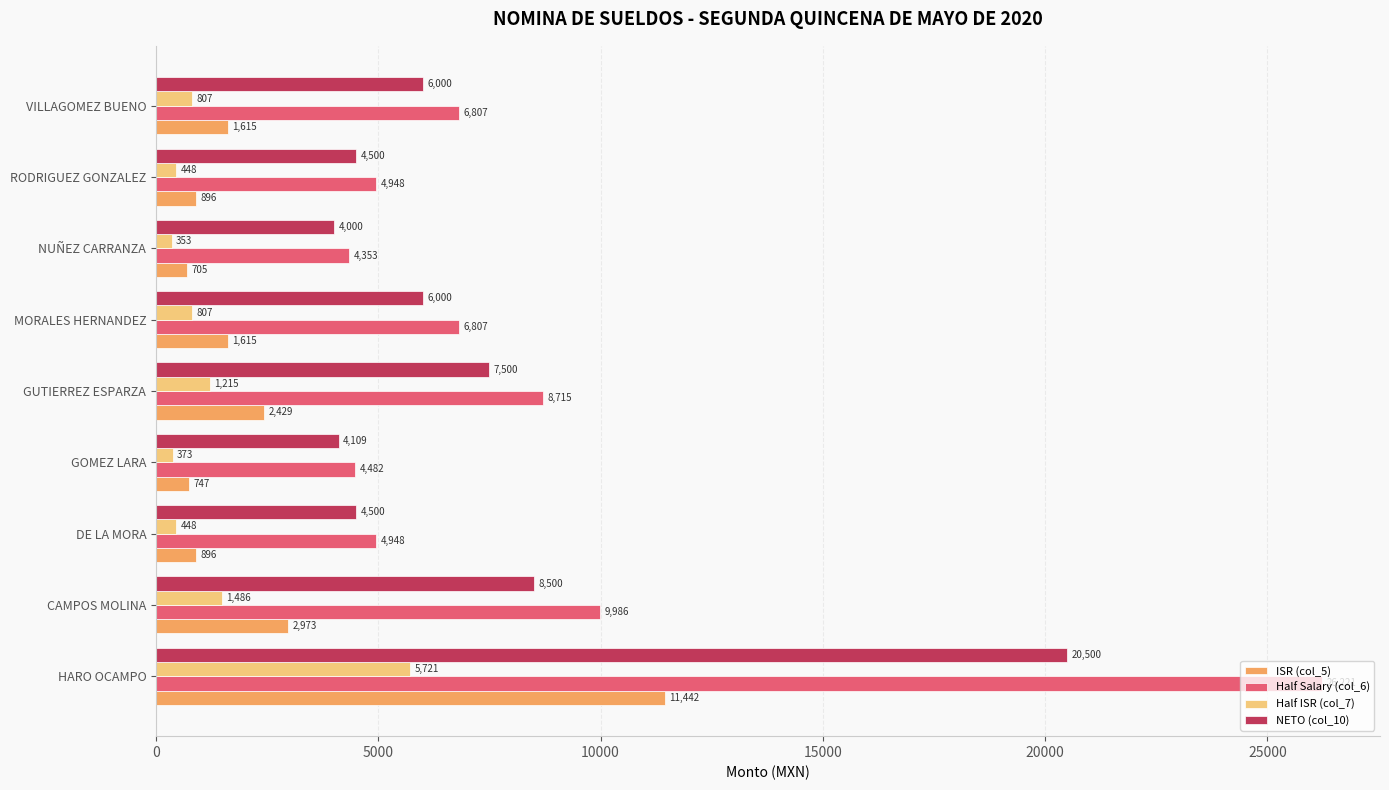

List the series in order of their overall mean, lowest first.

Half ISR (col_7), ISR (col_5), NETO (col_10), Half Salary (col_6)